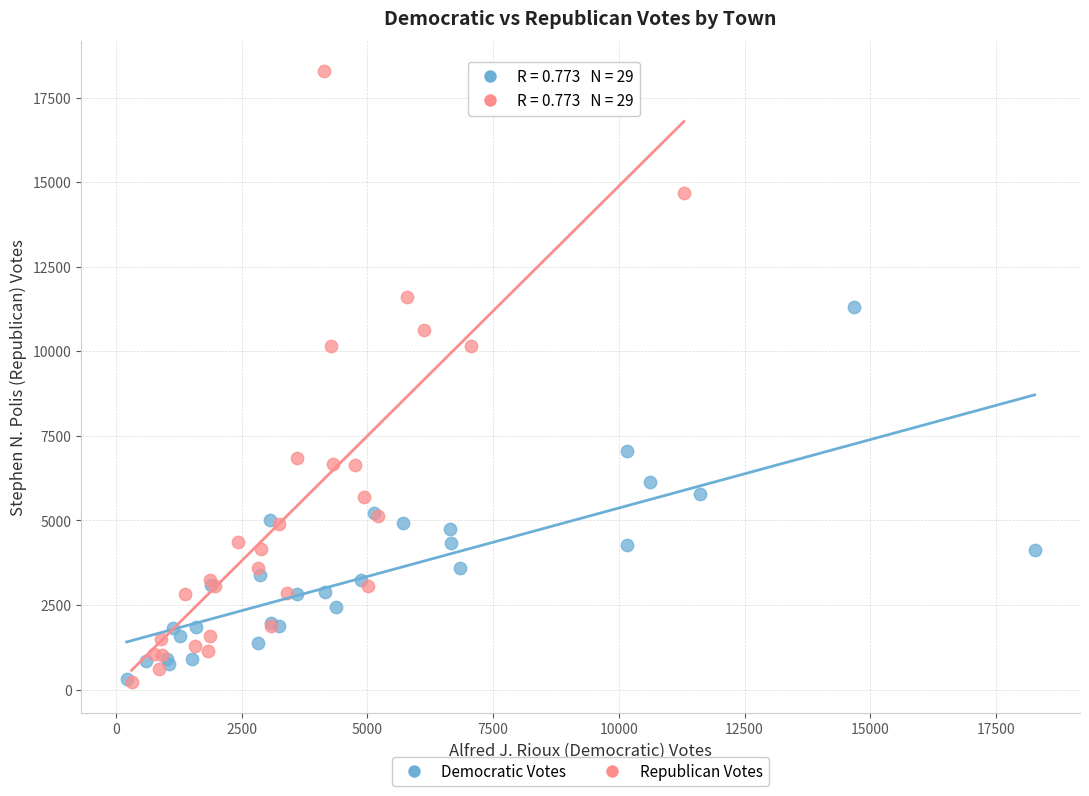

Which series reaches the maximum Y coordinate?

Republican Votes